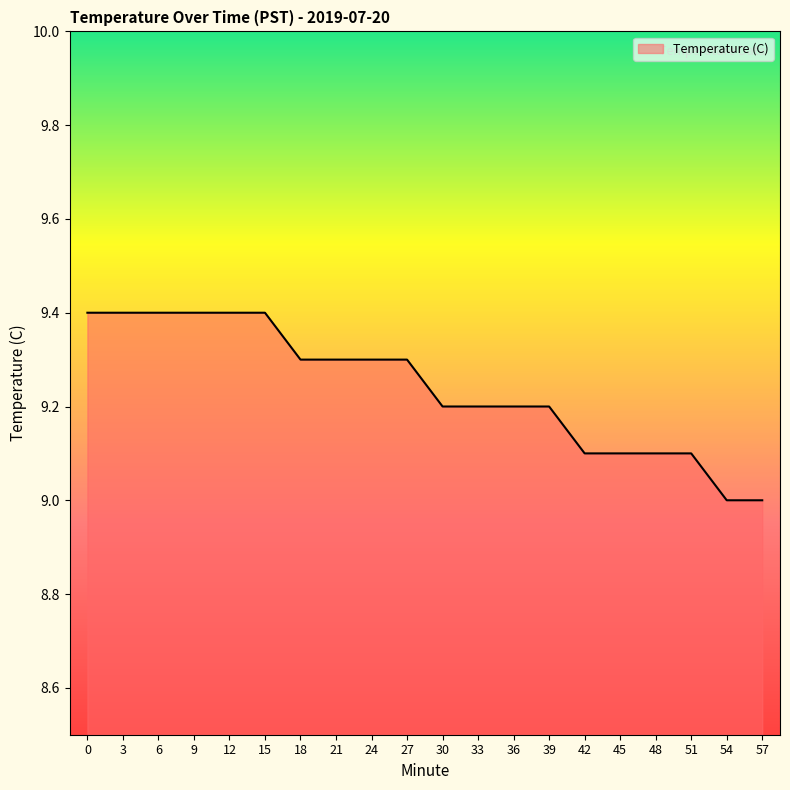

What is the difference between the maximum and minimum values?

0.4